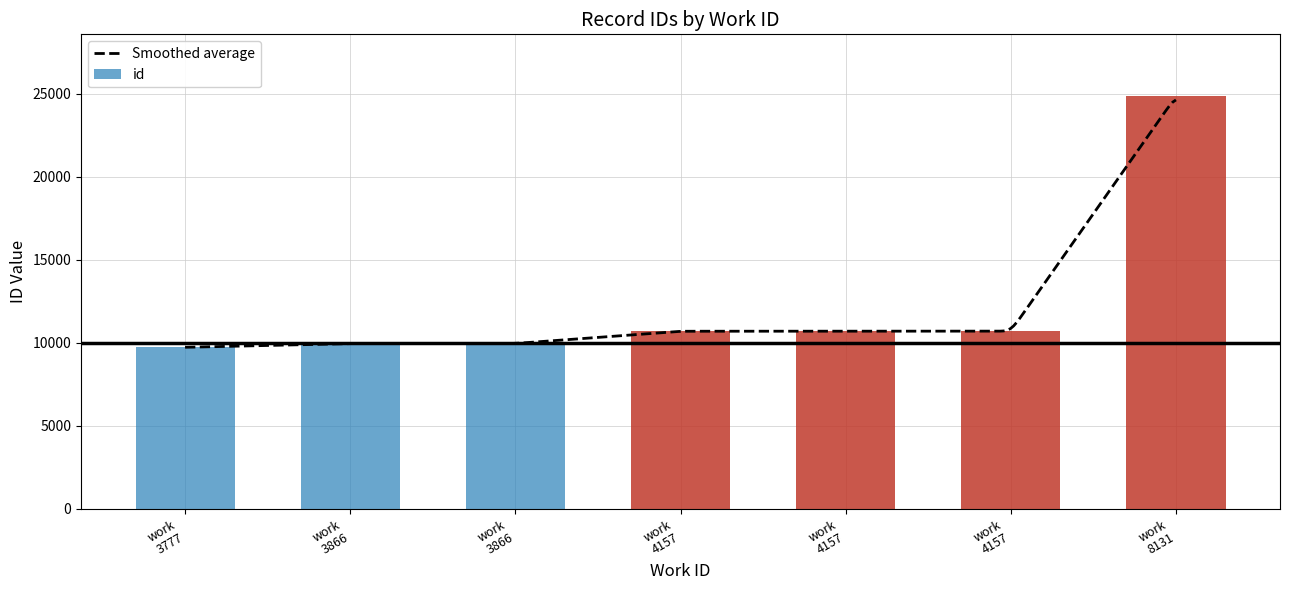

Reading left to right, extract all data points from this chart.

9734	9963	9965	10703	10705	10707	24865